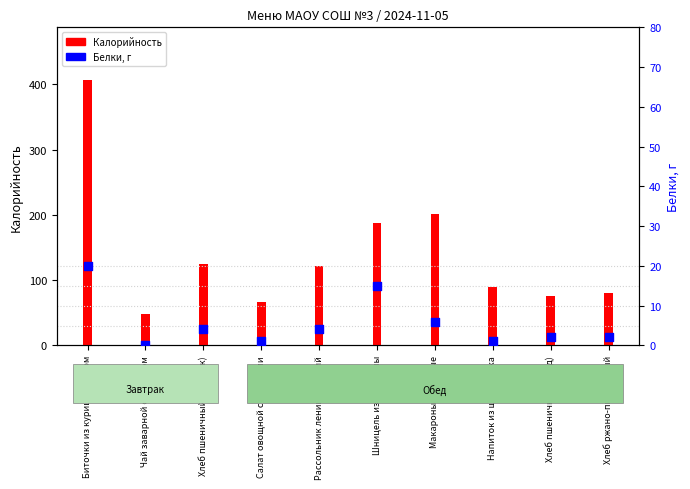

Which series has the largest total across all categories?

Калорийность